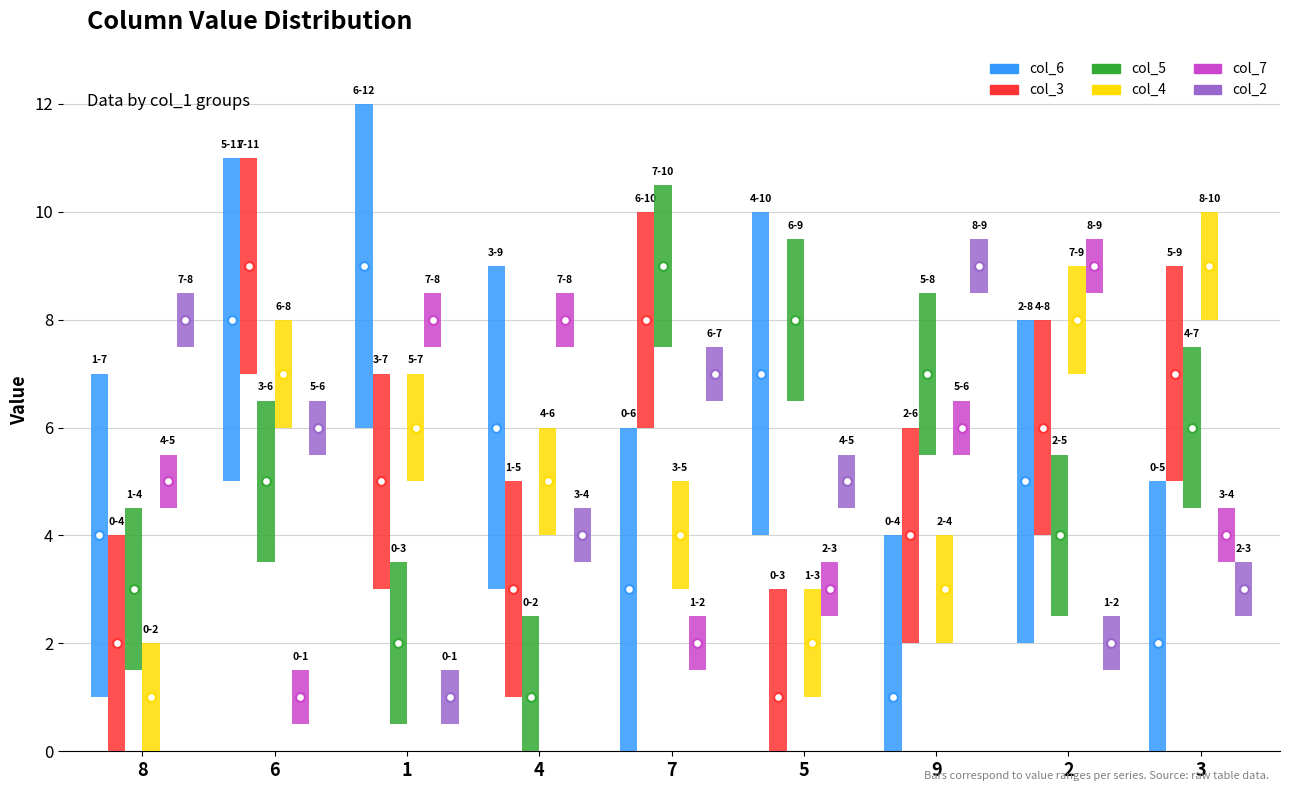

Which series reaches the maximum Y coordinate?

col_6